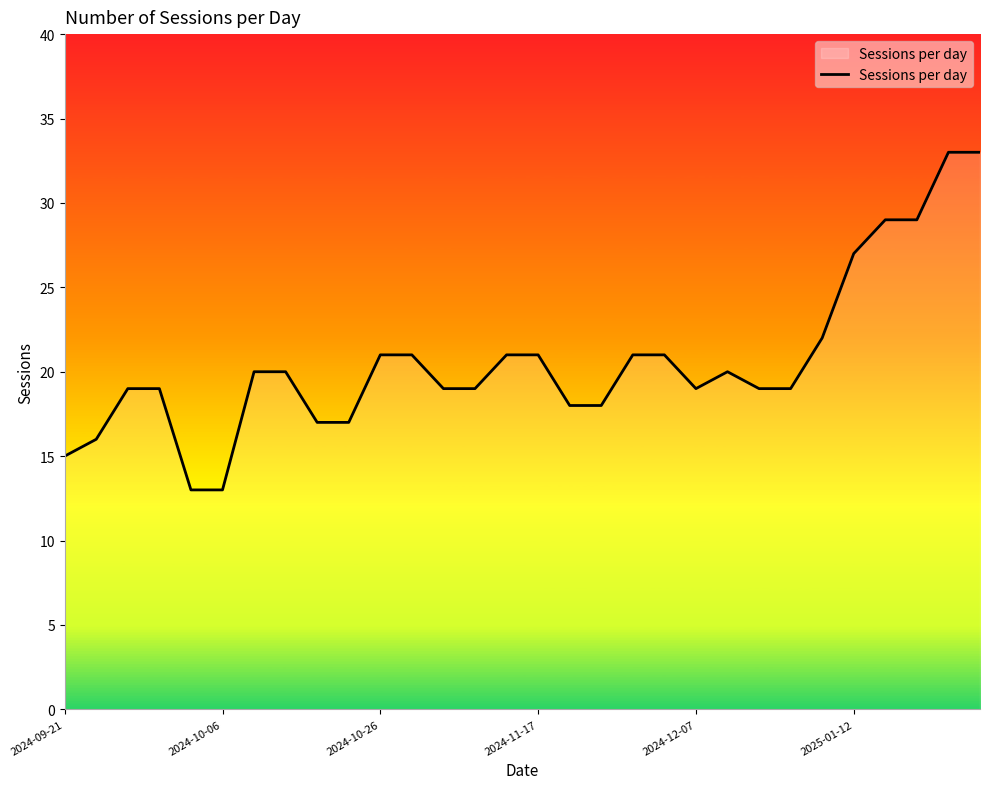

What is the difference between the maximum and minimum values?

20